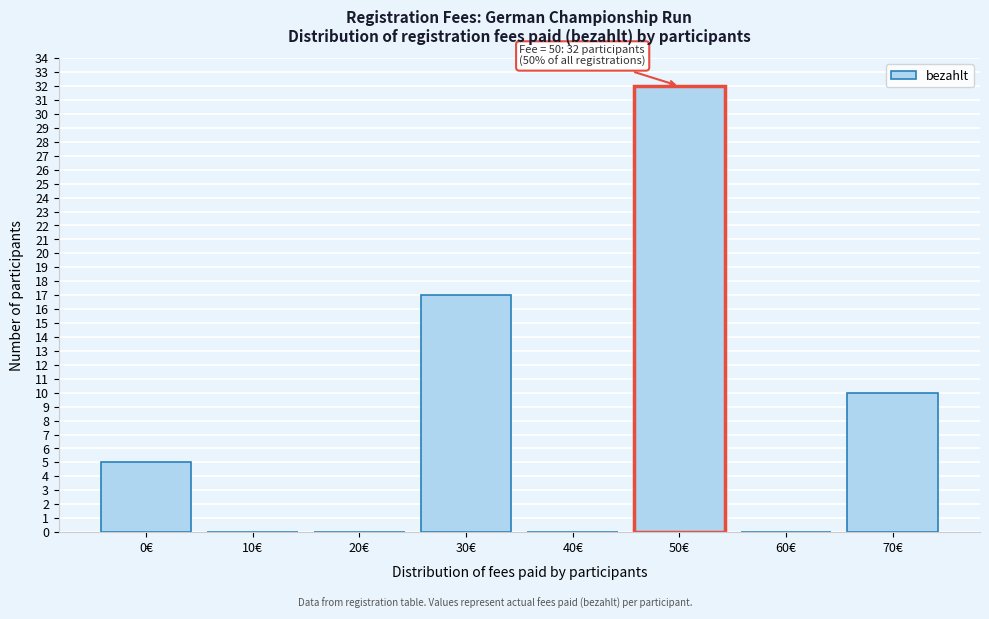

Reading right to left, extract all data points from this chart.

70€=10	60€=0	50€=32	40€=0	30€=17	20€=0	10€=0	0€=5